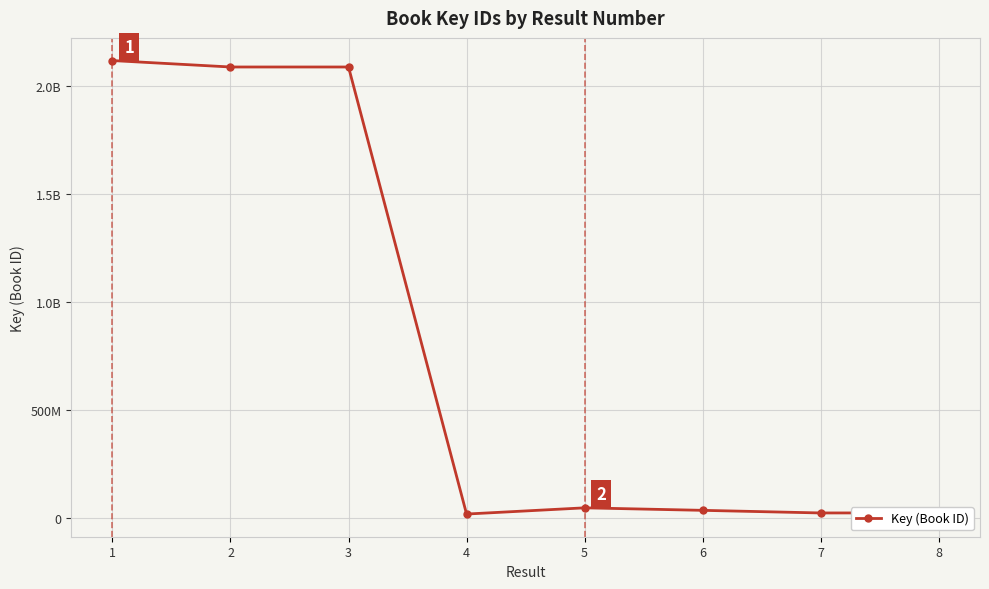

List the labels in order of value, largest first.

1, 3, 2, 5, 6, 8, 7, 4